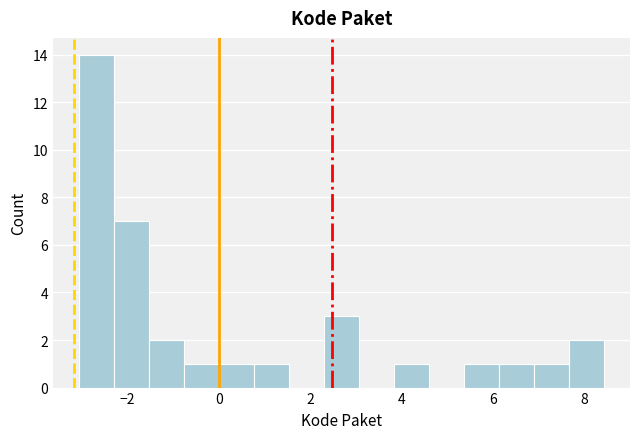

Read against the x-axis, roughly where is the centre of the tallest bar?

-2.6